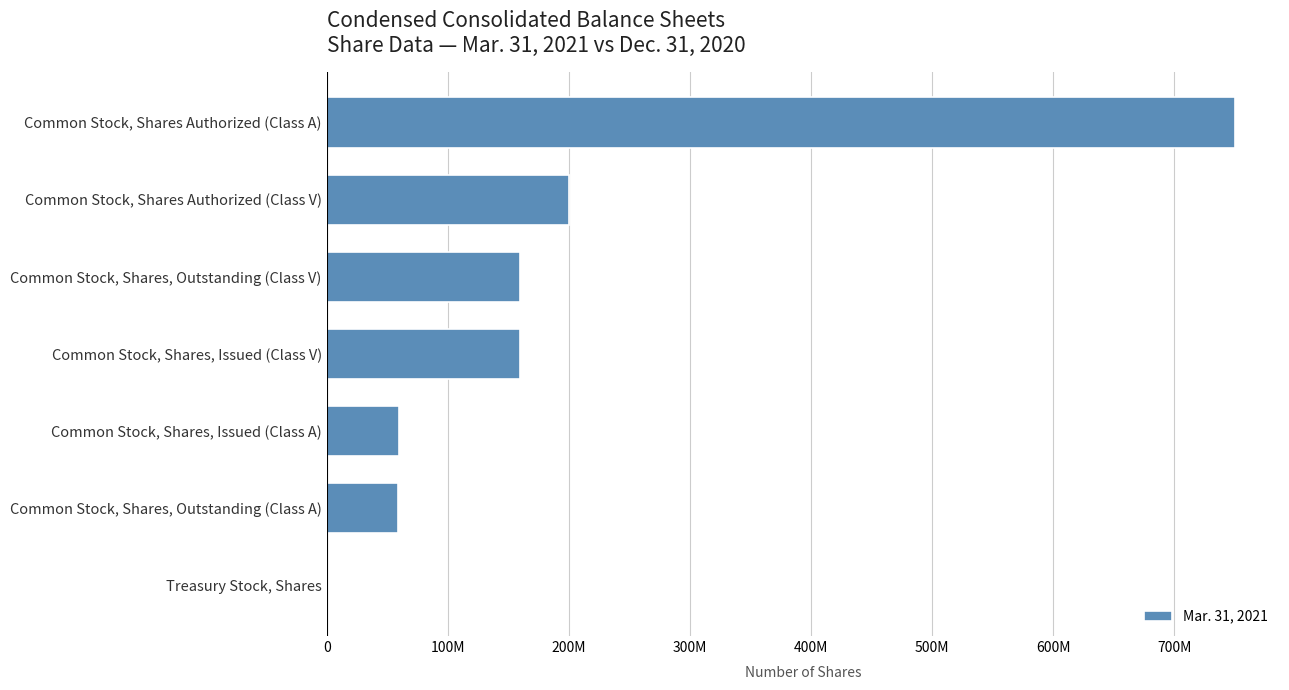

Are the bars horizontal?

Yes